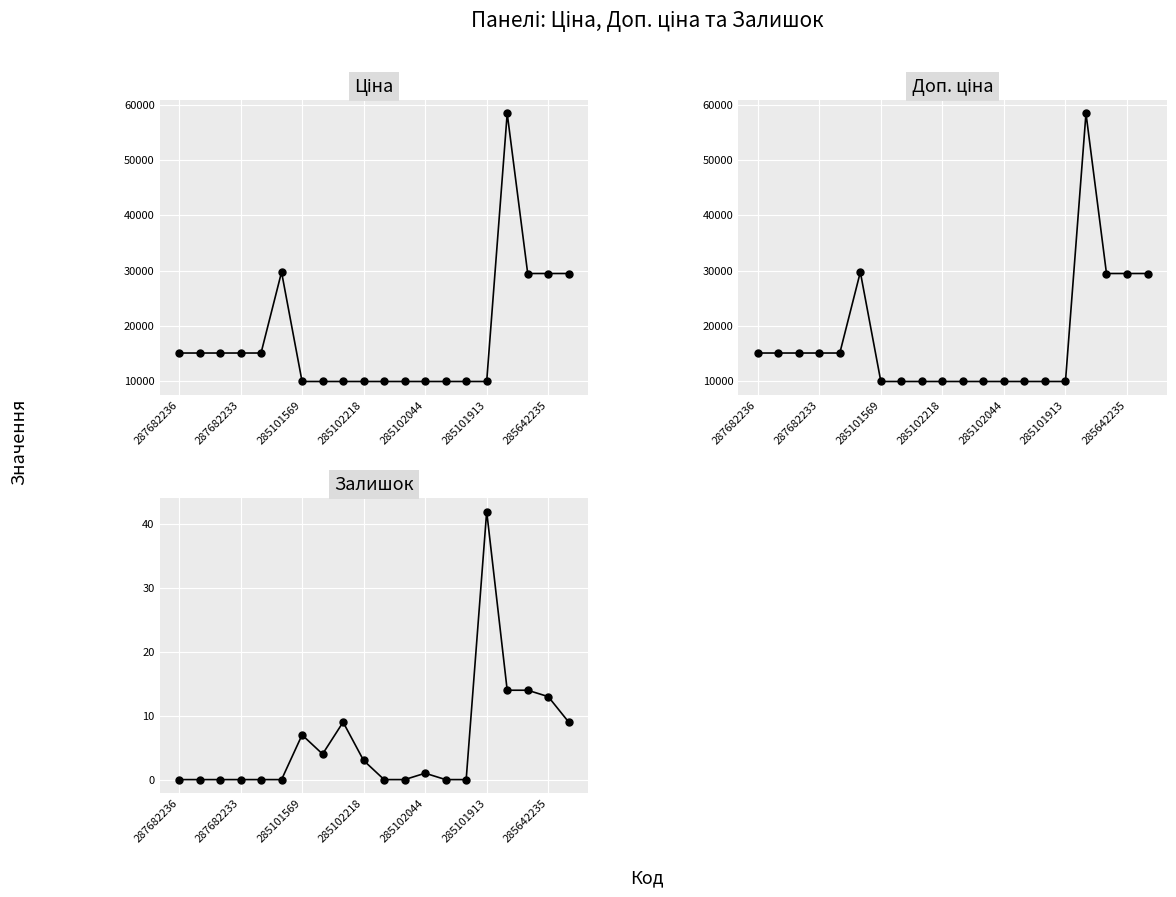

Reading right to left, extract all data points from this chart.

Ціна: 29491.5	29491.5	29491.5	58426.5	9975.0	9975.0	9975.0	9975.0	9975.0	9975.0	9975.0	9975.0	9975.0	9975.0	29747.2	15120.0	15120.0	15120.0	15120.0	15120.0
Доп. ціна: 29491.5	29491.5	29491.5	58426.5	9975.0	9975.0	9975.0	9975.0	9975.0	9975.0	9975.0	9975.0	9975.0	9975.0	29747.2	15120.0	15120.0	15120.0	15120.0	15120.0
Залишок: 9.0	13.0	14.0	14.0	42.0	0.0	0.0	1.0	0.0	0.0	3.0	9.0	4.0	7.0	0.0	0.0	0.0	0.0	0.0	0.0